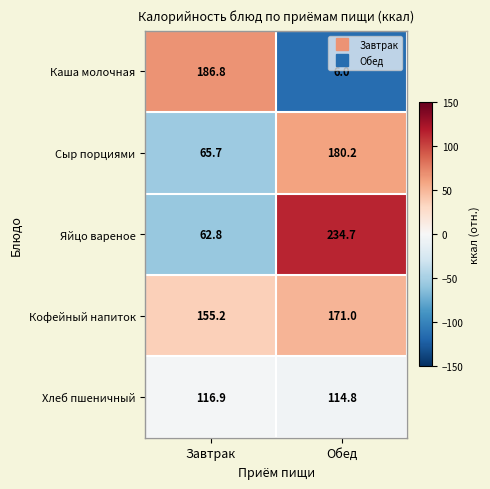

What is the maximum value shown in the chart?

234.7